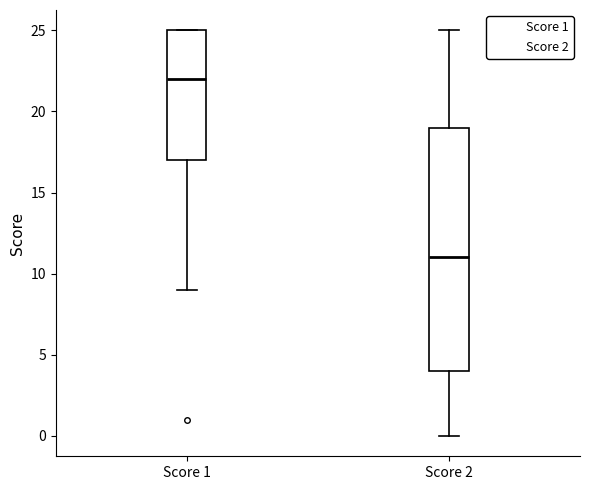

Which box's median line is the lowest?

Score 2